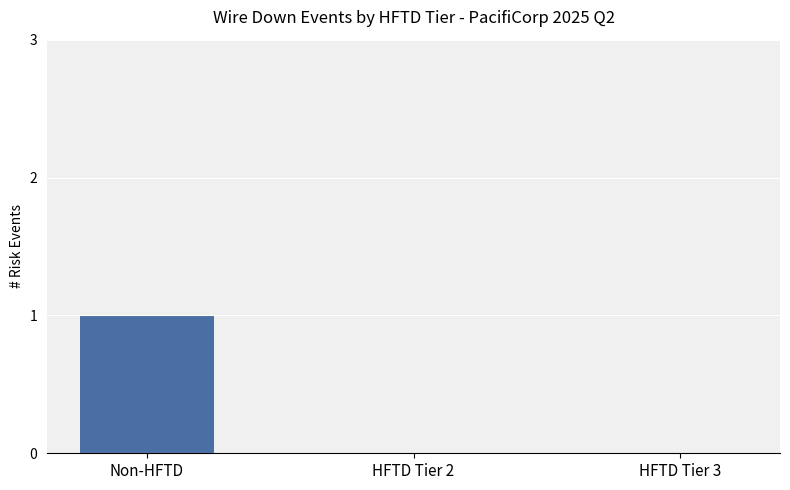

What is the sum of the values at HFTD Tier 2 and Non-HFTD?

1